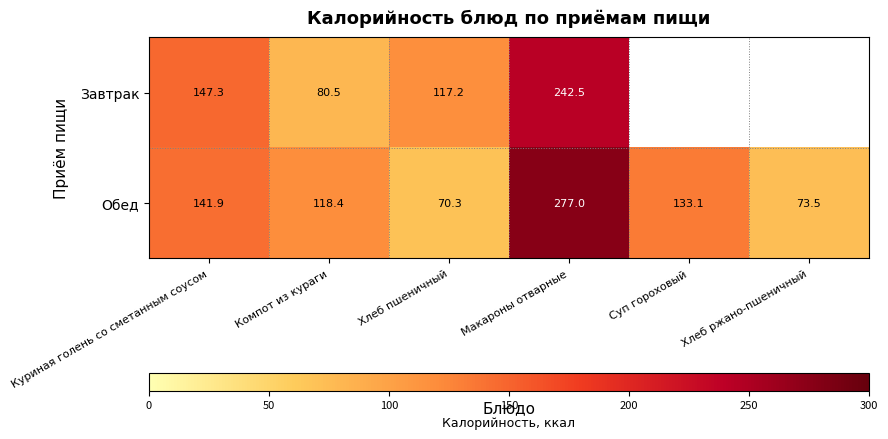

At which category is the sum across all series the highest?

Макароны отварные